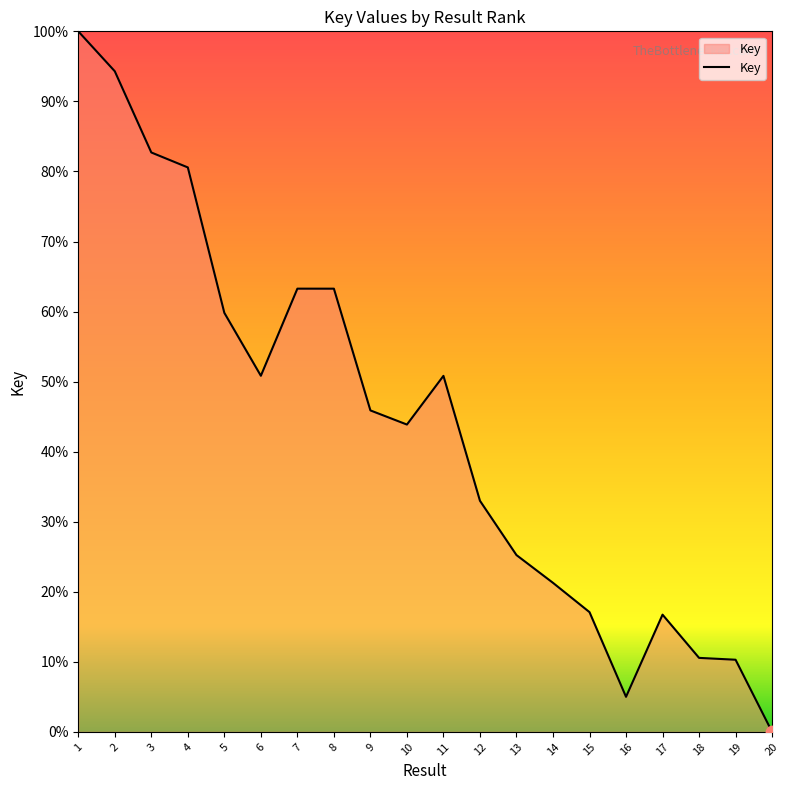

What is the ratio of the value at 15 to the value at 18?

1.6